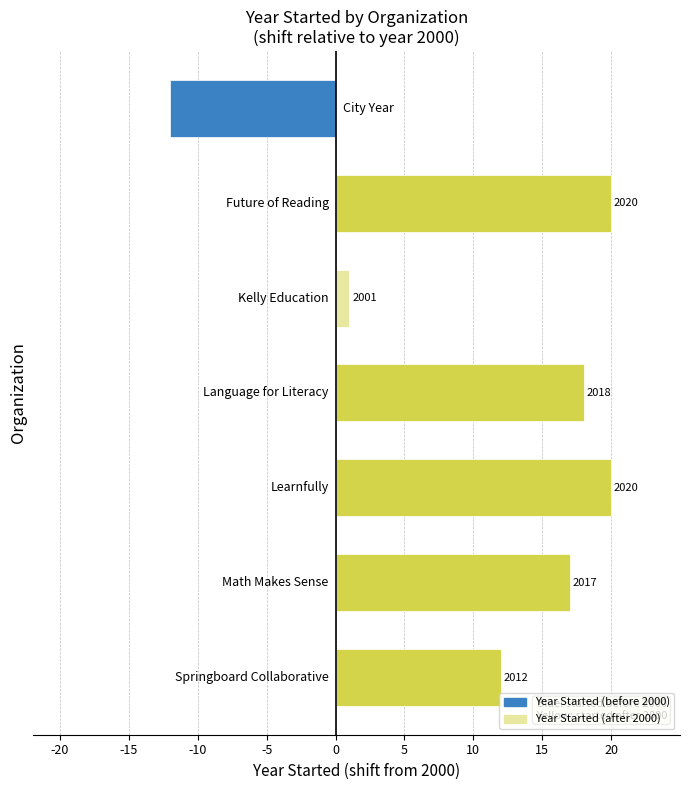

Where does the data first go above 17?

Future of Reading